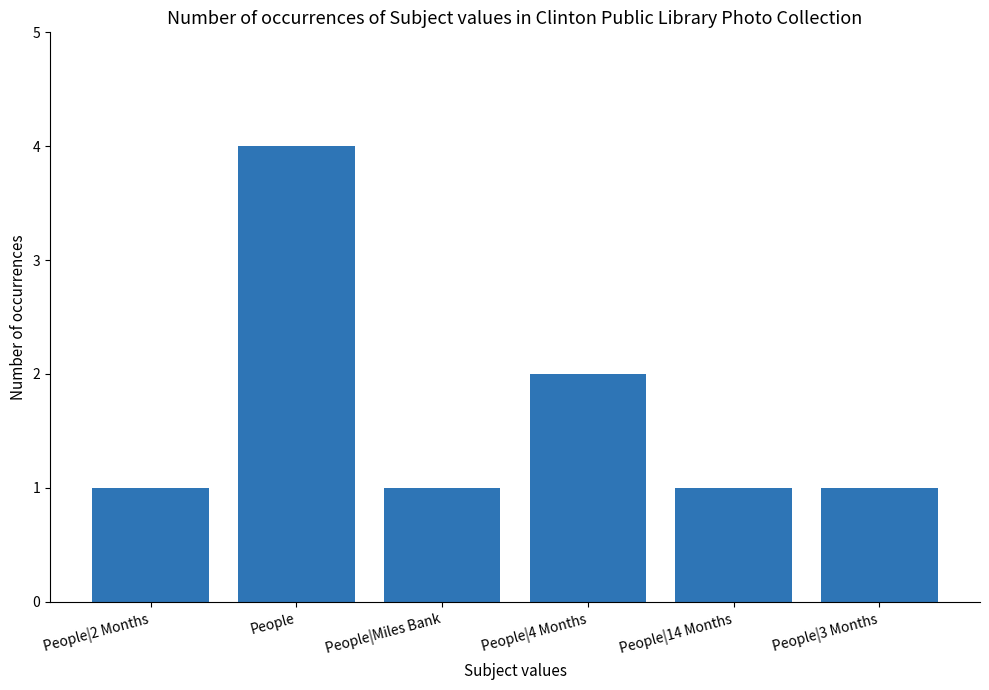

Reading left to right, transcribe all the data shown in this chart.

People|2 Months=1	People=4	People|Miles Bank=1	People|4 Months=2	People|14 Months=1	People|3 Months=1